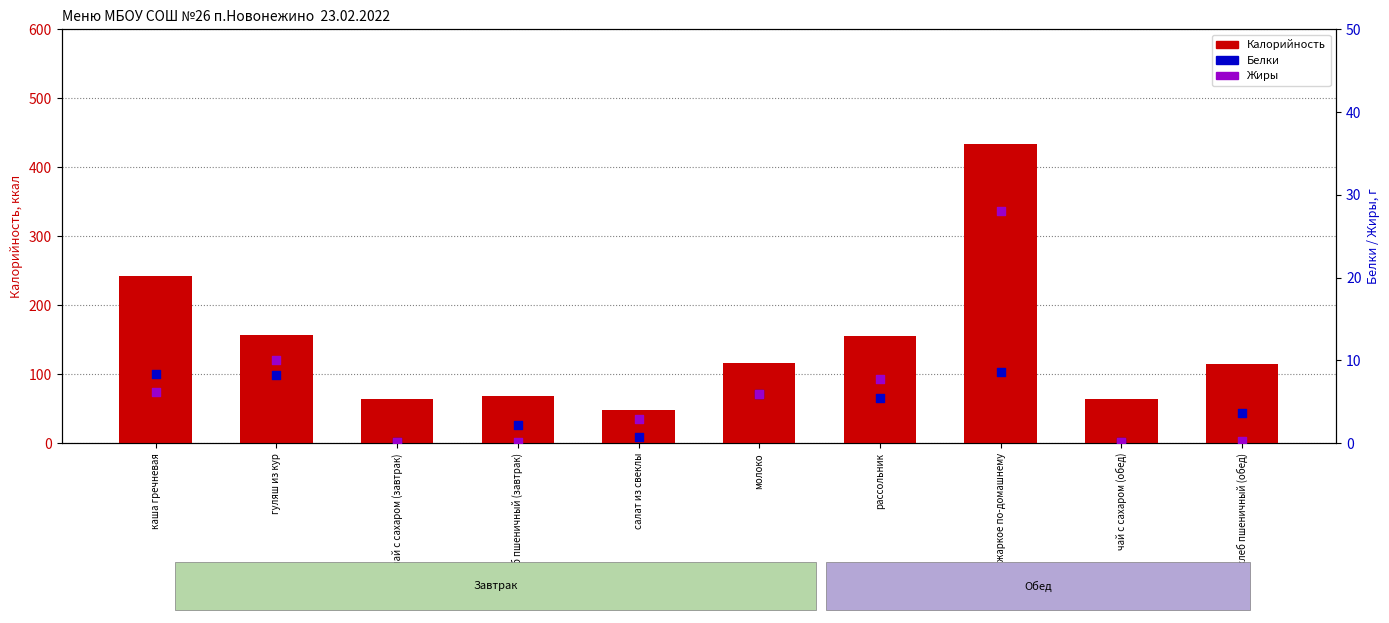

What is the total value across all series at жаркое по-домашнему?

470.3